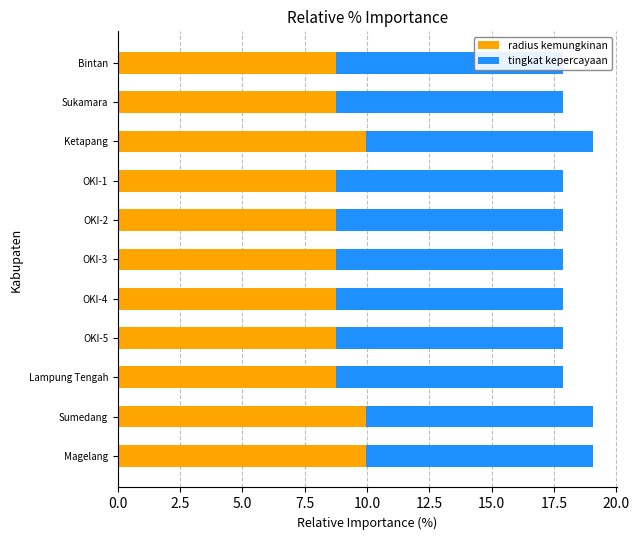

Rank the series by their average value, from lowest to highest.

tingkat kepercayaan, radius kemungkinan